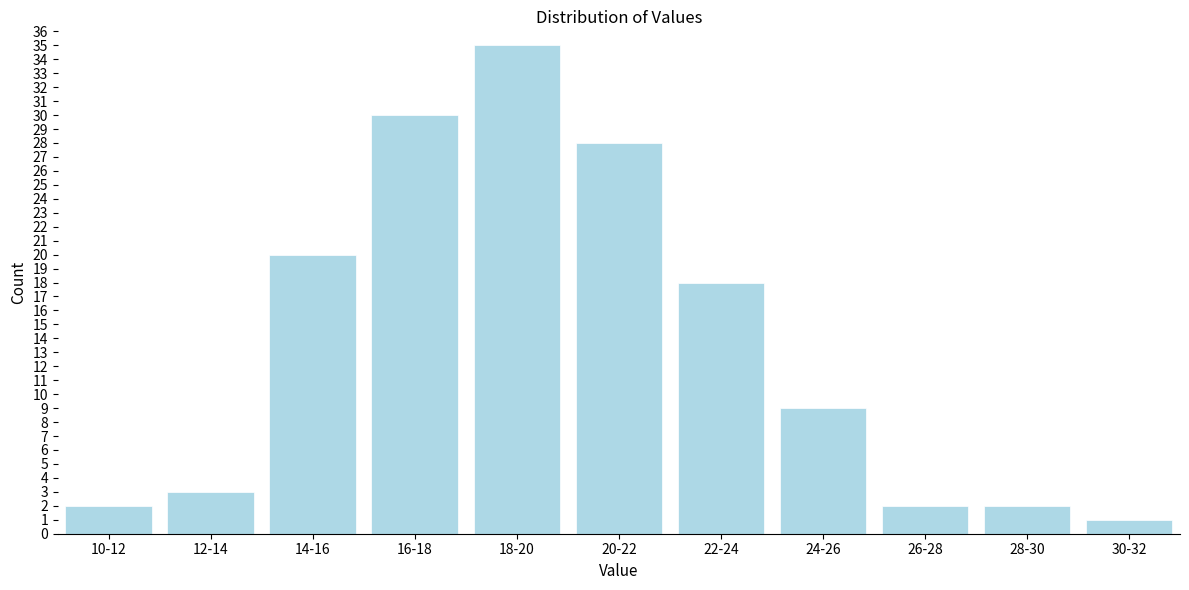

Reading left to right, extract all data points from this chart.

2	3	20	30	35	28	18	9	2	2	1